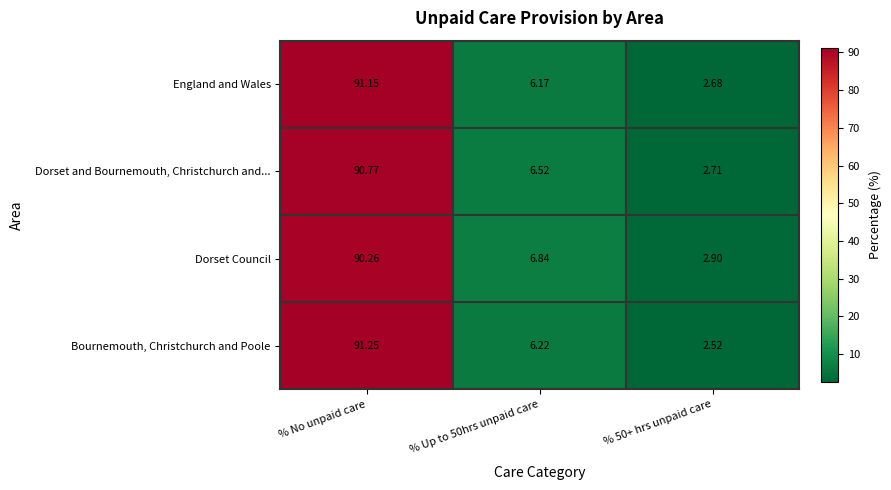

Where does the Dorset Council series first go above 6?

% No unpaid care